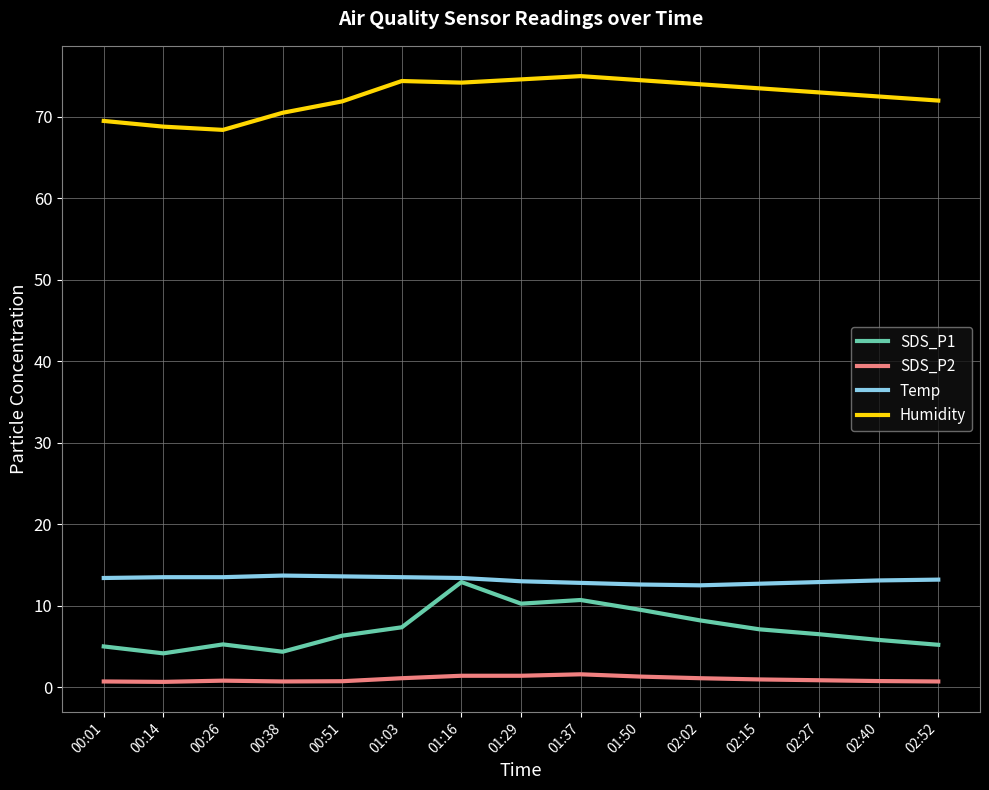

List the series in order of their peak value, highest first.

Humidity, Temp, SDS_P1, SDS_P2